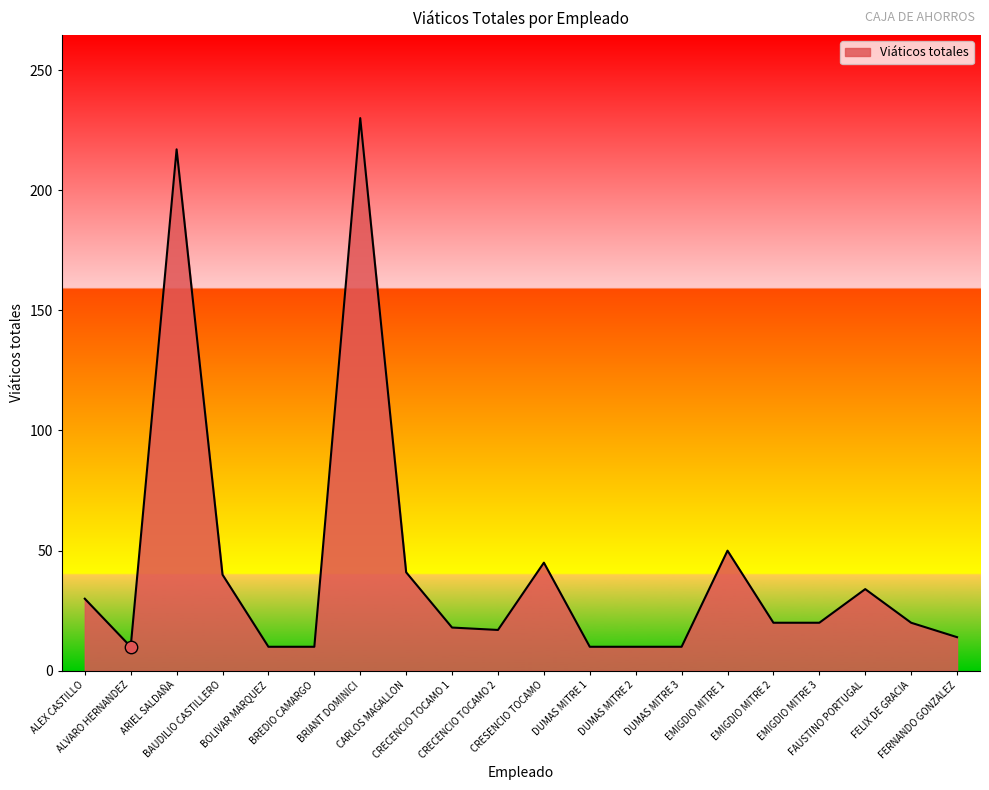

What is the ratio of the value at DUMAS MITRE 2 to the value at BREDIO CAMARGO?

1.0